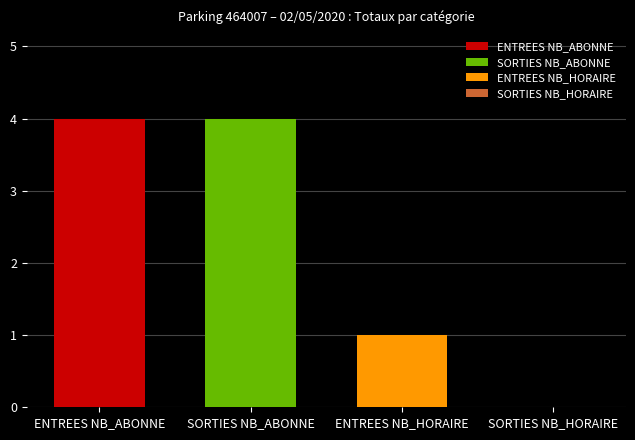

What is the lowest value of the ENTREES NB_ABONNE series?

4